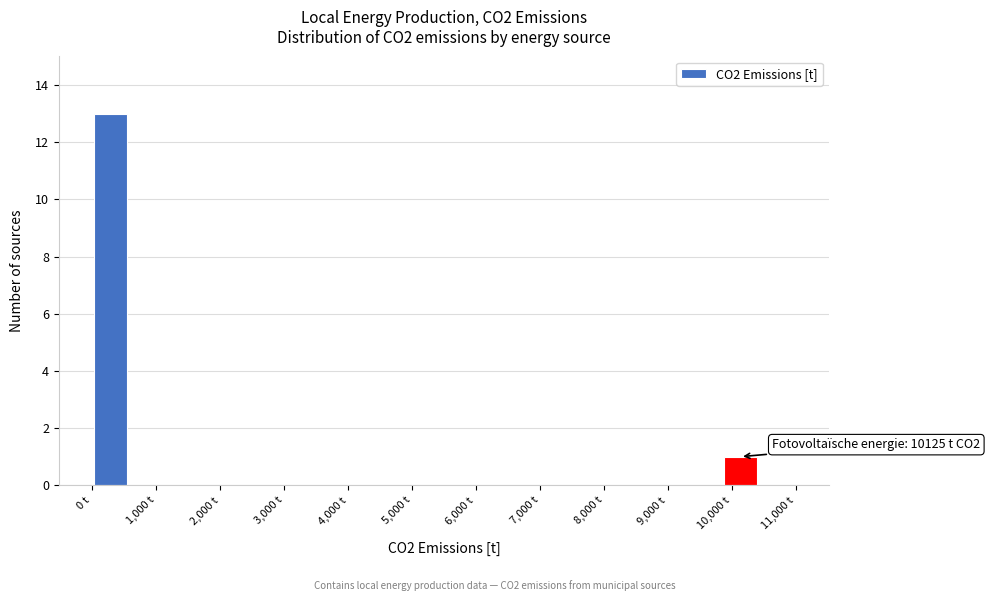

Which range on the x-axis has the tallest bar?

0 to 600